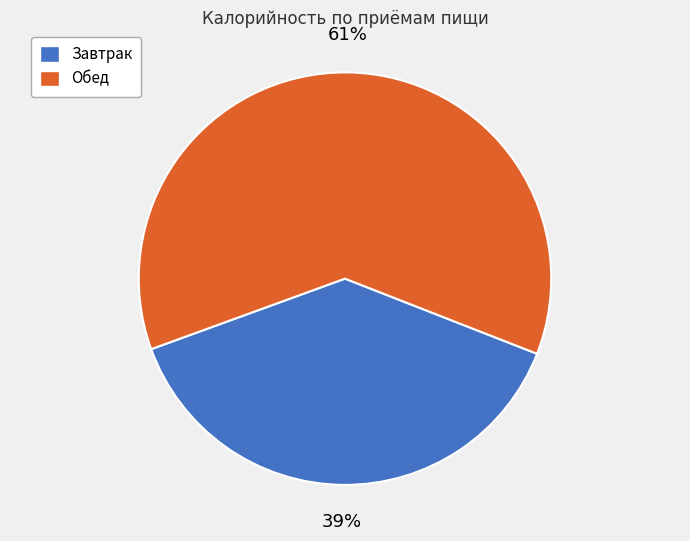

What percentage is the Обед slice, to the nearest percent?

61%